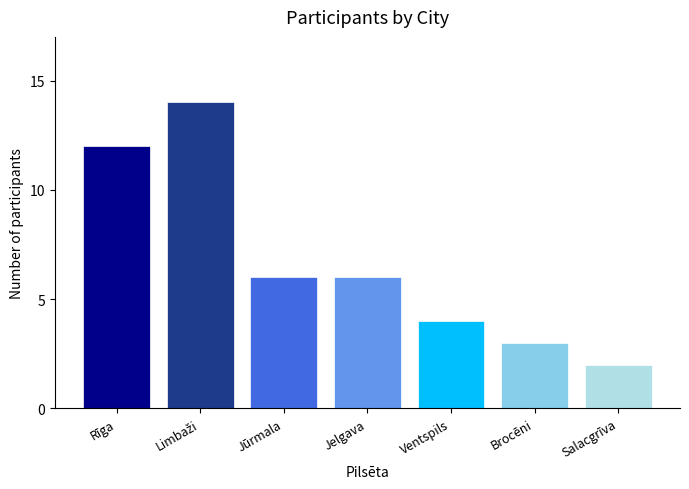

At which category does the chart reach its minimum across all series?

Salacgrīva